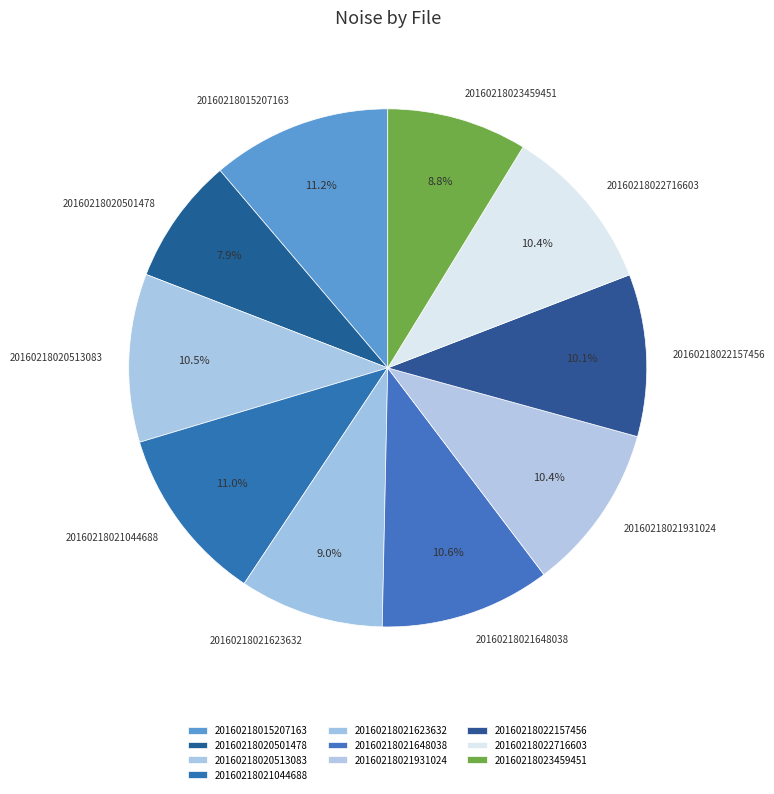

Is there any slice that represents more than half of the pie?

No